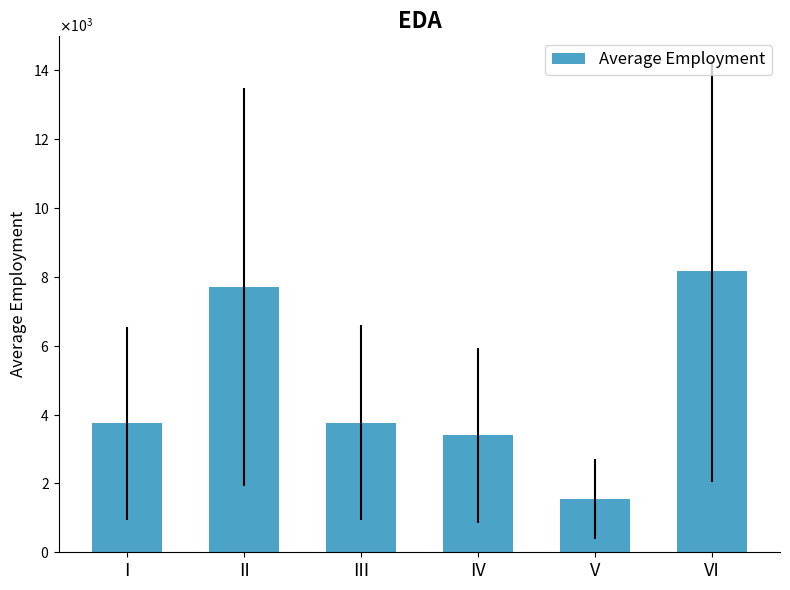

Reading right to left, transcribe all the data shown in this chart.

8159	1548	3396	3771	7704	3742